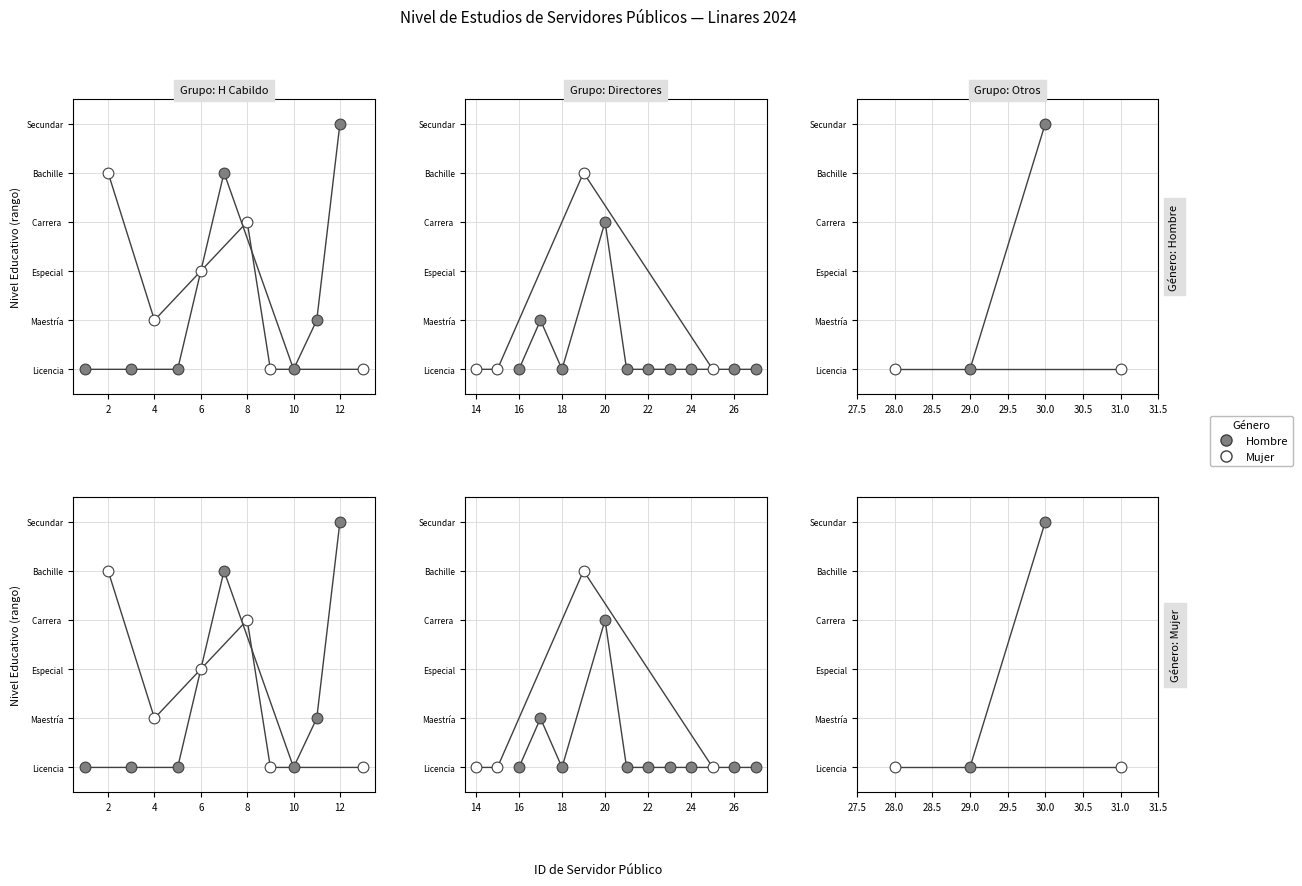

Which series reaches the maximum Y coordinate?

Hombre